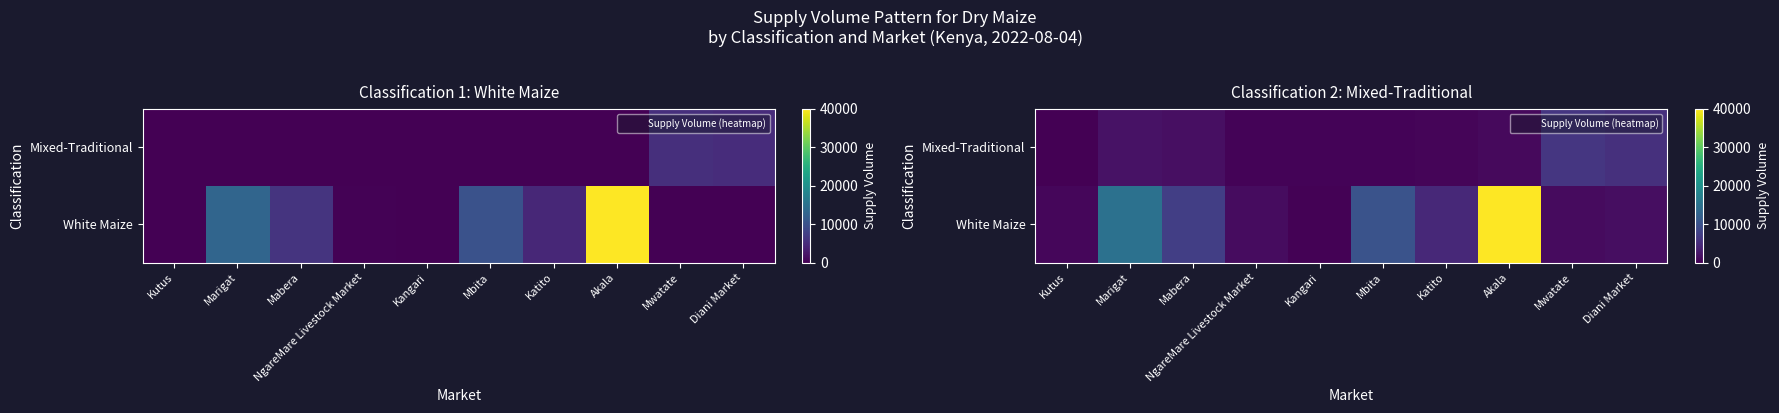

At which category does the chart reach its minimum across all series?

Kutus